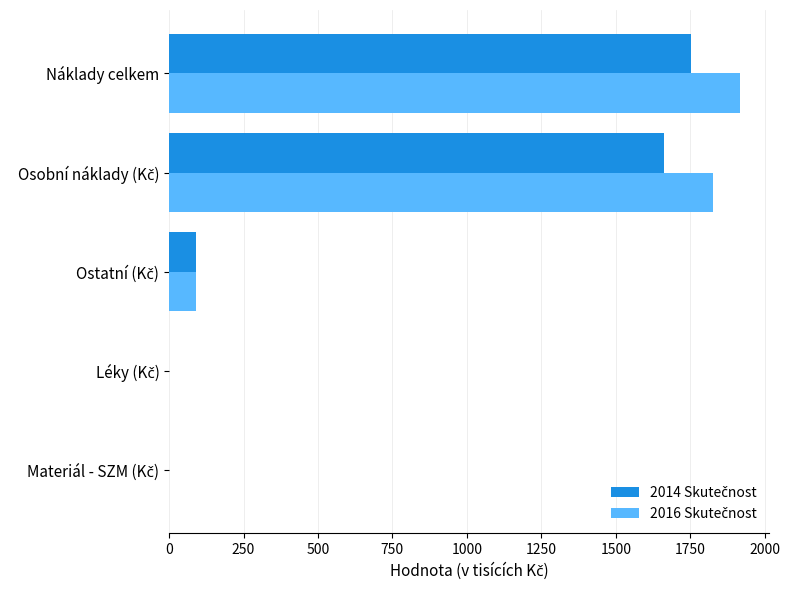

At which category is the sum across all series the highest?

Náklady celkem